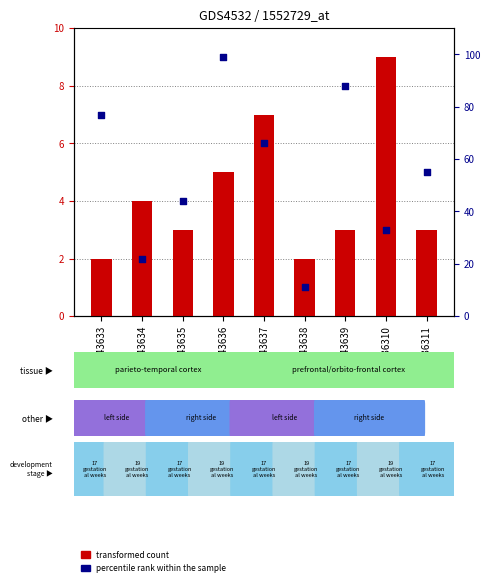

Is the value of transformed count at GSM543635 greater than the value of percentile rank within the sample at GSM543633?

No